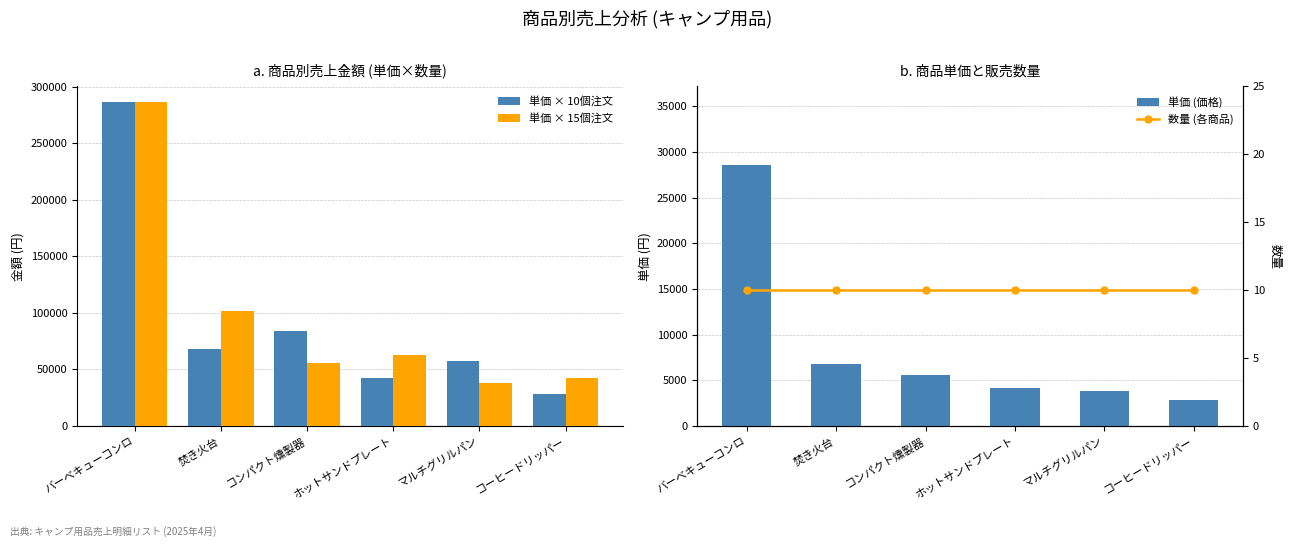

Reading left to right, transcribe all the data shown in this chart.

単価 × 10個注文: バーベキューコンロ=286000	焚き火台=68000	コンパクト燻製器=84000	ホットサンドプレート=42000	マルチグリルパン=57000	コーヒードリッパー=28000
単価 × 15個注文: バーベキューコンロ=286000	焚き火台=102000	コンパクト燻製器=56000	ホットサンドプレート=63000	マルチグリルパン=38000	コーヒードリッパー=42000
単価 (価格): バーベキューコンロ=28600	焚き火台=6800	コンパクト燻製器=5600	ホットサンドプレート=4200	マルチグリルパン=3800	コーヒードリッパー=2800
数量 (各商品): バーベキューコンロ=10	焚き火台=10	コンパクト燻製器=10	ホットサンドプレート=10	マルチグリルパン=10	コーヒードリッパー=10